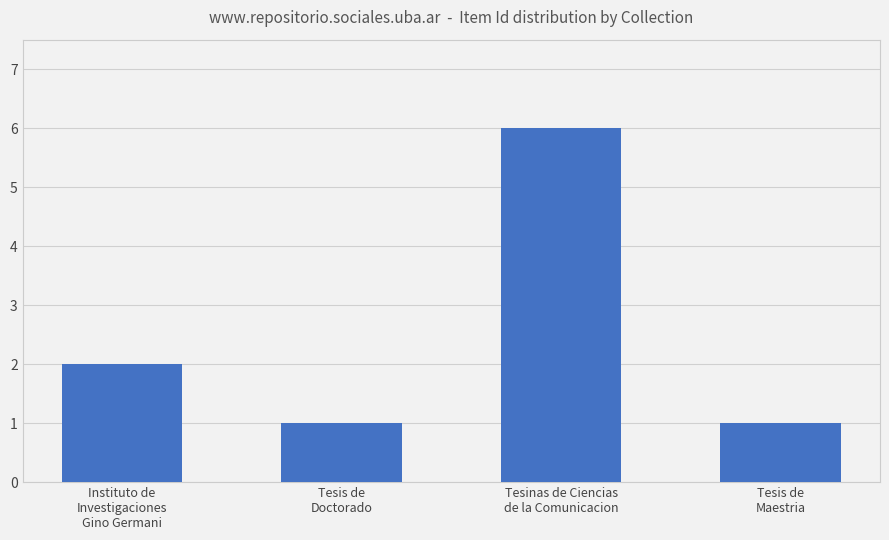

What is the sum of all values?

10